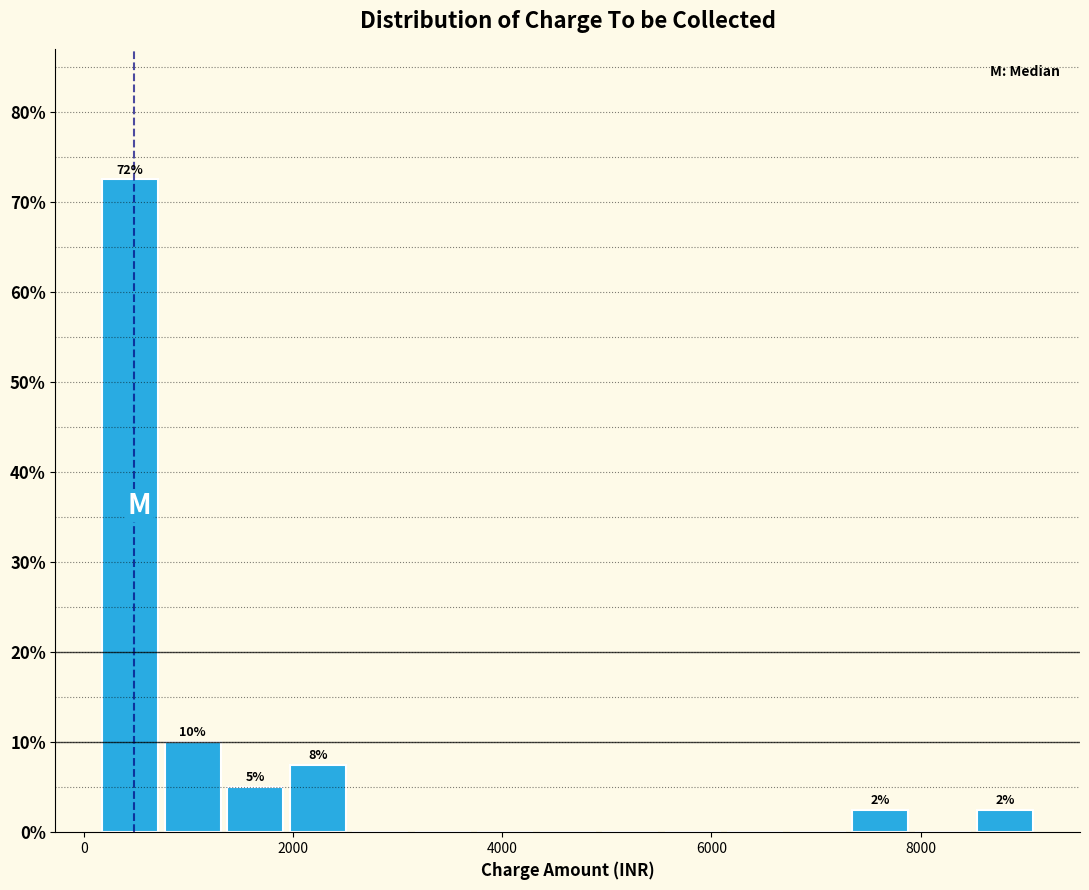

Read against the x-axis, roughly where is the centre of the tallest bar?

400